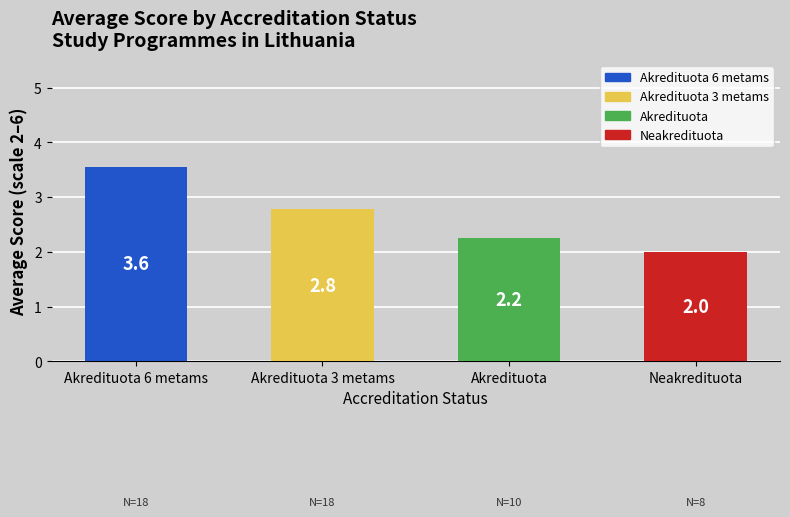

What is the sum of all values?

10.6